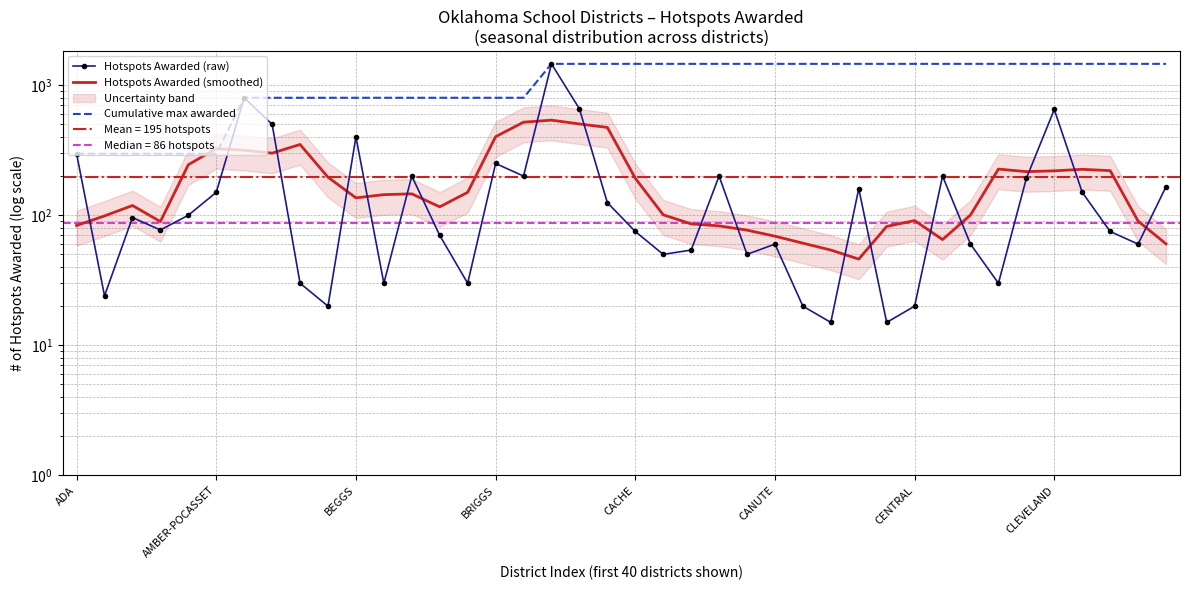

Reading right to left, what are all the values shown in this chart?

Hotspots Awarded (raw): 166.0	60.0	75.0	150.0	650.0	192.0	30.0	60.0	200.0	20.0	15.0	160.0	15.0	20.0	60.0	50.0	200.0	54.0	50.0	75.0	125.0	658.0	1458.0	200.0	250.0	30.0	70.0	200.0	30.0	400.0	20.0	30.0	500.0	800.0	150.0	100.0	77.0	96.0	24.0	297.0
Hotspots Awarded (smoothed): 60.2	90.2	220.2	225.4	219.4	216.4	226.4	100.4	65.0	91.0	82.0	46.0	54.0	61.0	69.0	76.8	82.8	85.8	100.8	192.4	473.2	503.2	538.2	519.2	401.6	150.0	116.0	146.0	144.0	136.0	196.0	350.0	300.0	316.0	325.4	244.6	89.4	118.8	98.8	83.4
Cumulative max awarded: 1458.0	1458.0	1458.0	1458.0	1458.0	1458.0	1458.0	1458.0	1458.0	1458.0	1458.0	1458.0	1458.0	1458.0	1458.0	1458.0	1458.0	1458.0	1458.0	1458.0	1458.0	1458.0	1458.0	800.0	800.0	800.0	800.0	800.0	800.0	800.0	800.0	800.0	800.0	800.0	297.0	297.0	297.0	297.0	297.0	297.0